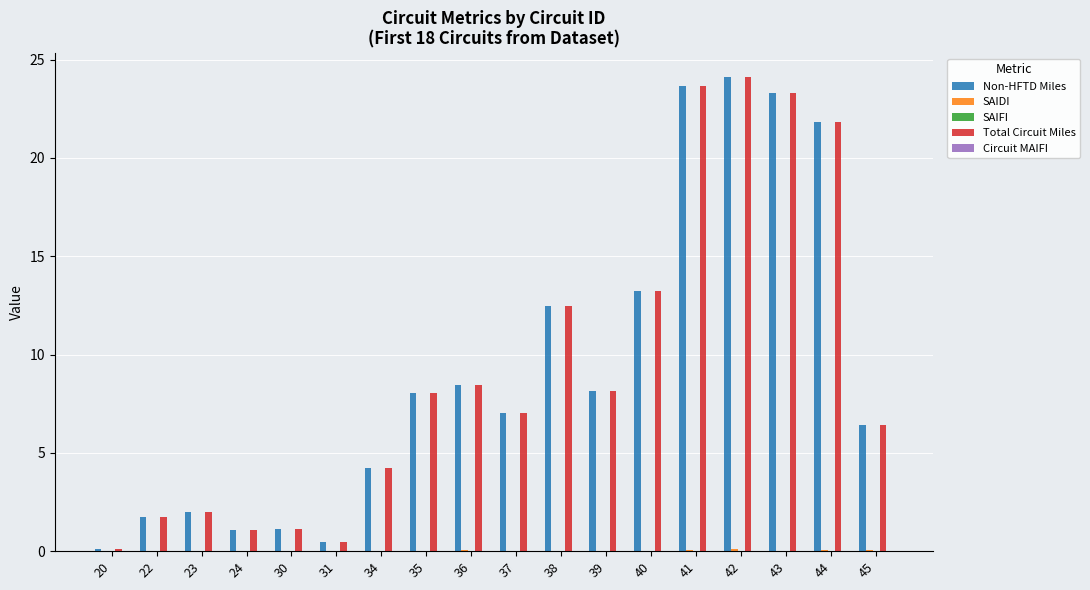

Is the value of Total Circuit Miles at 34 greater than the value of Non-HFTD Miles at 45?

No